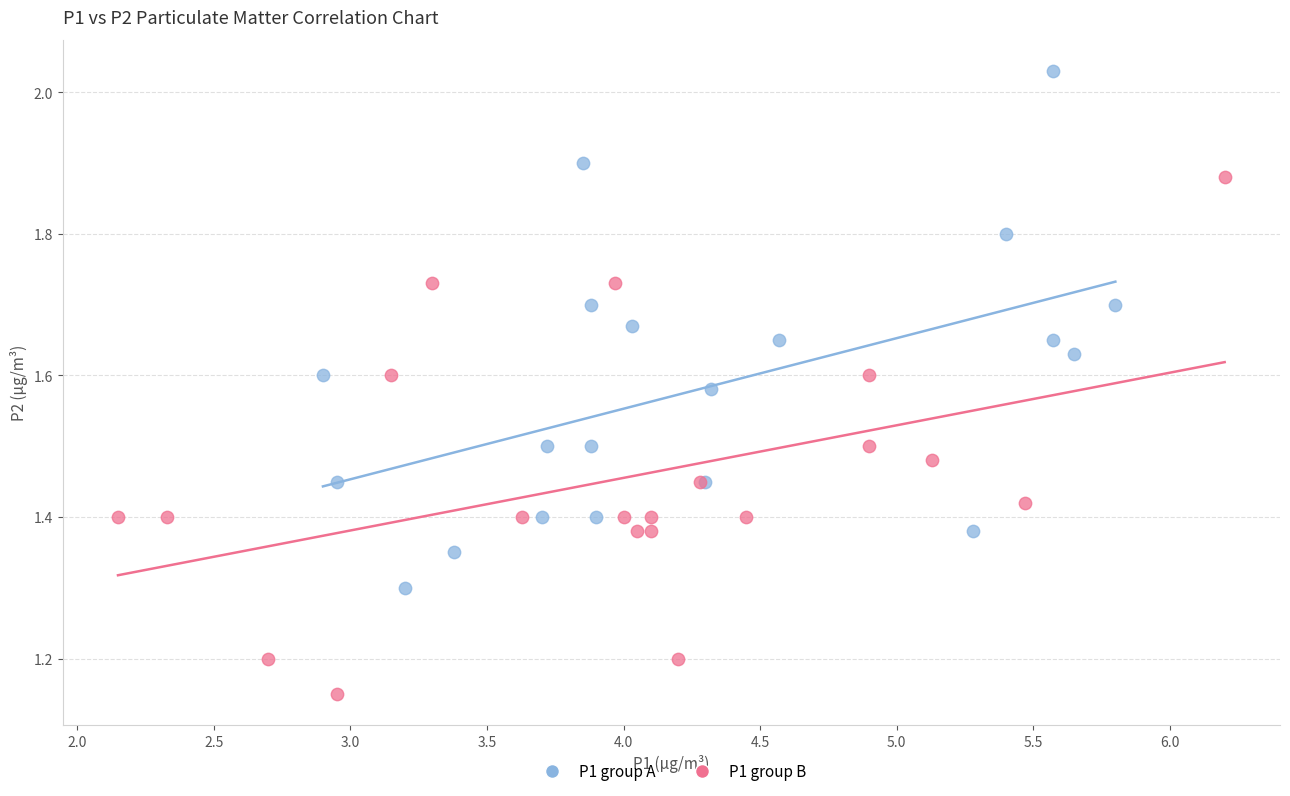

Which series contains the lowest Y value?

P1 group B